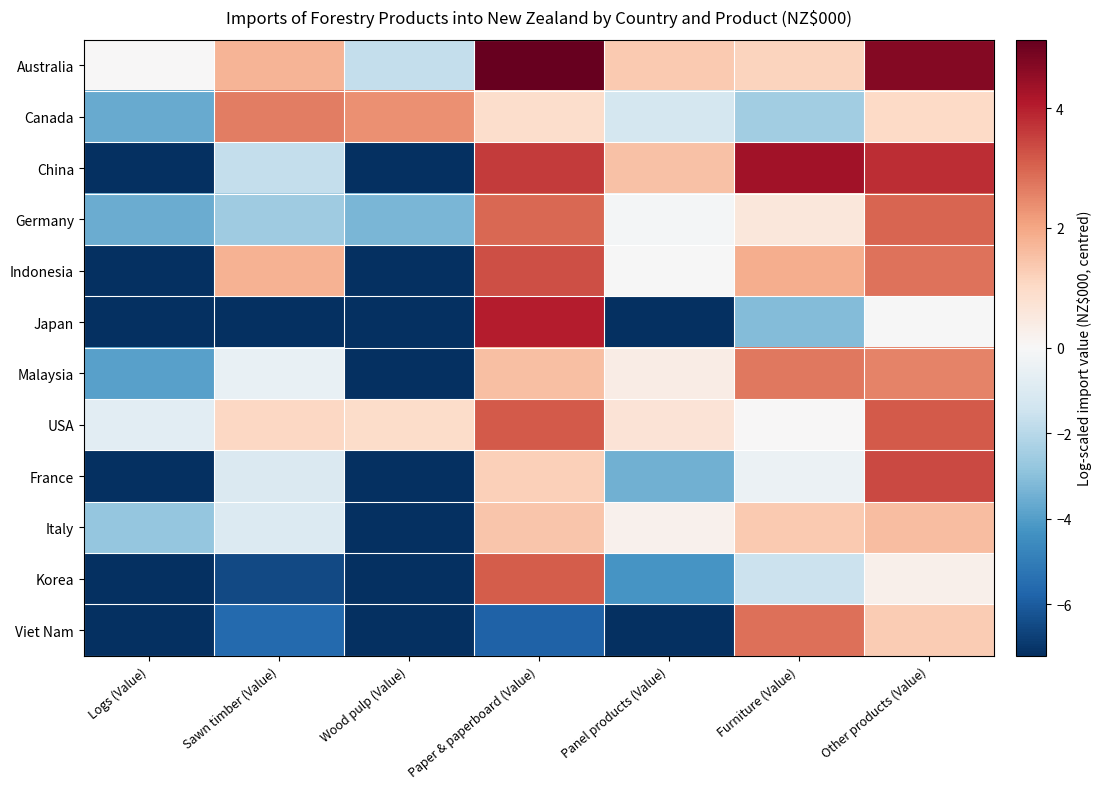

How many data points does each series have?

7